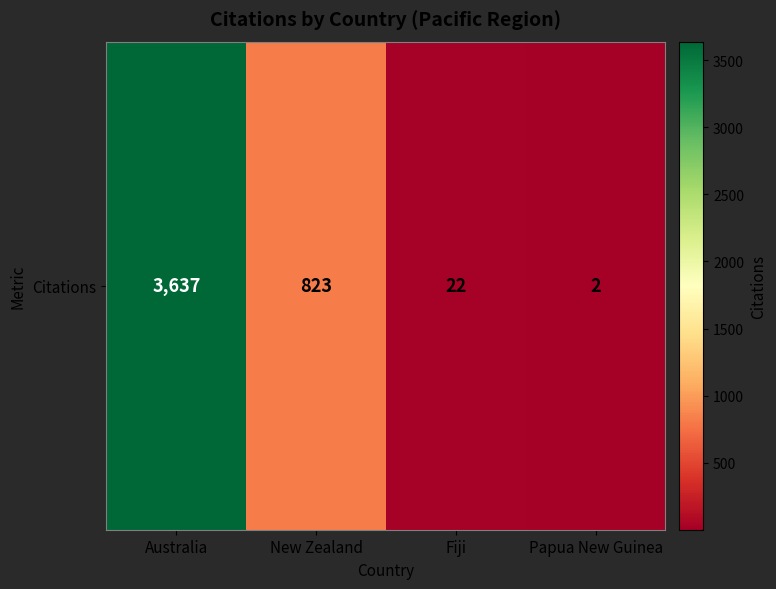

What is the ratio of the value at Papua New Guinea to the value at Fiji?

0.1